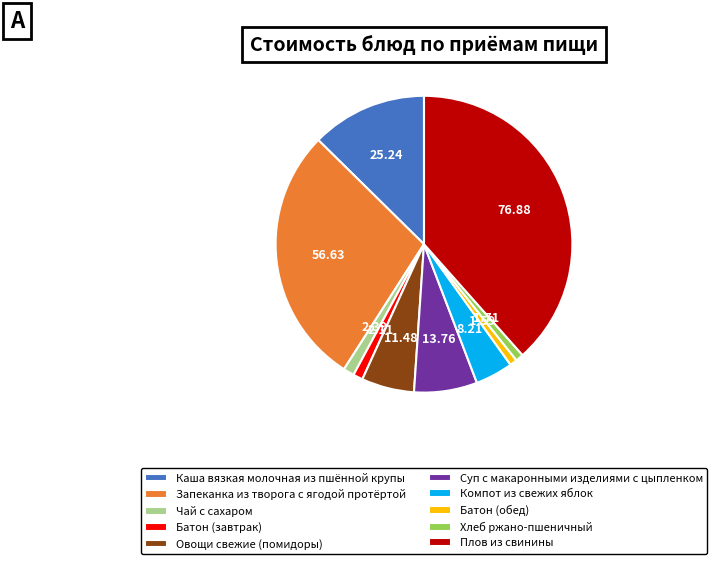

Does Хлеб ржано-пшеничный represent more than half of the total?

No